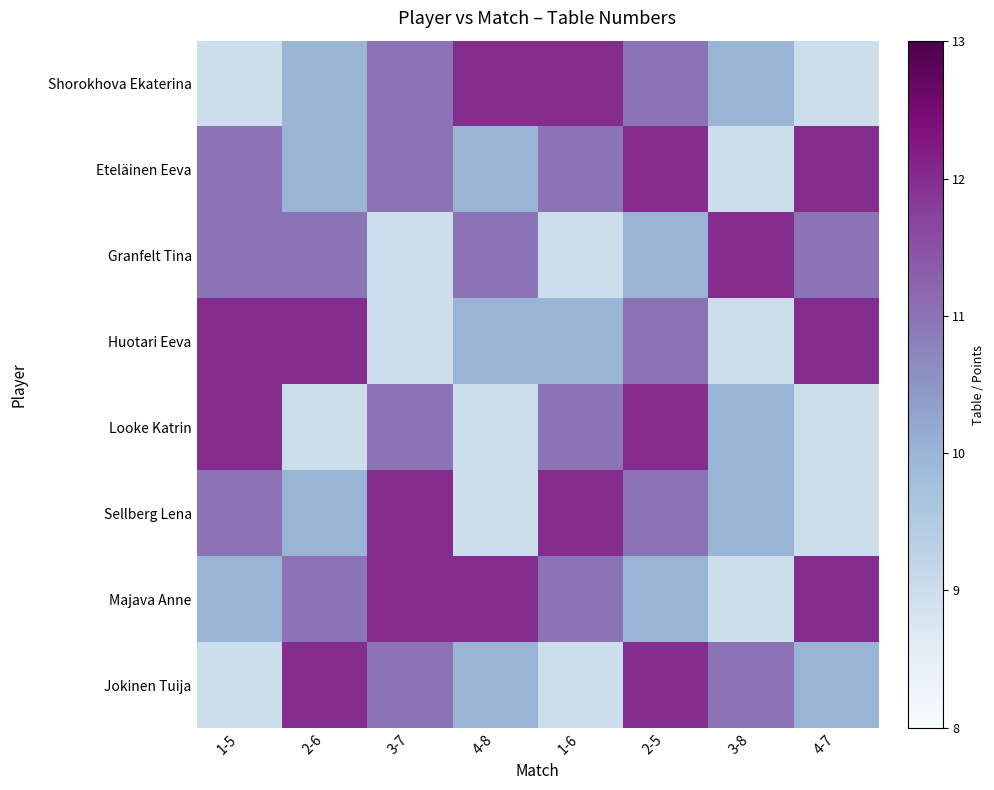

How many data points does each series have?

8